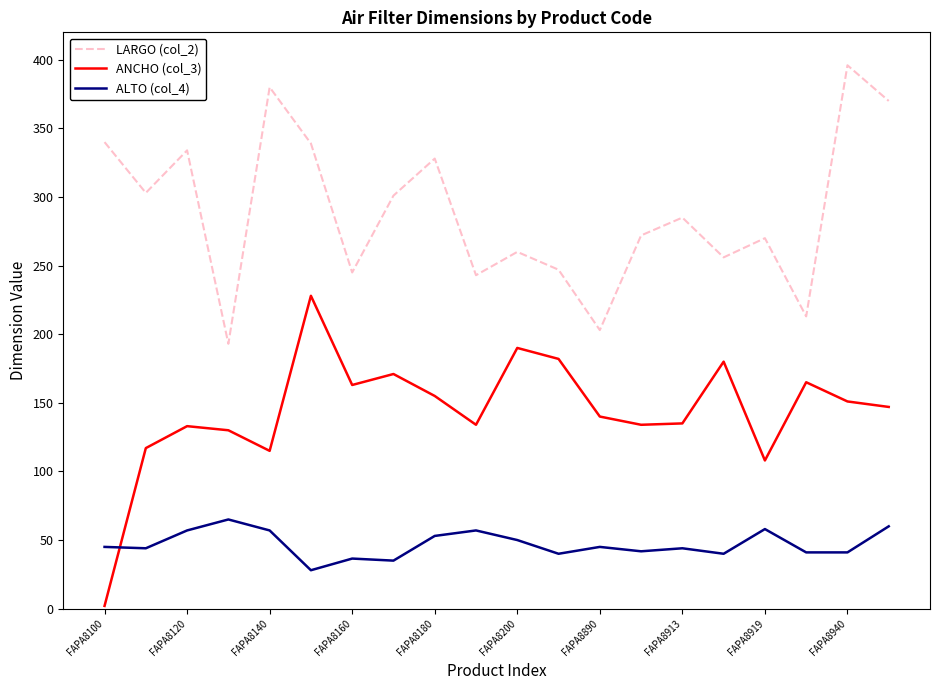

What is the difference between the maximum and minimum values in the ANCHO (col_3) series?

226.0